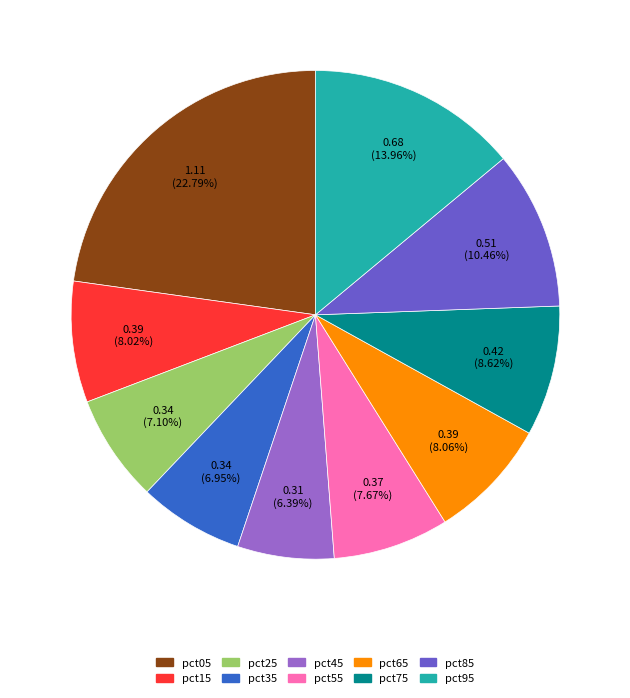

What percentage is the pct05 slice, to the nearest percent?

23%